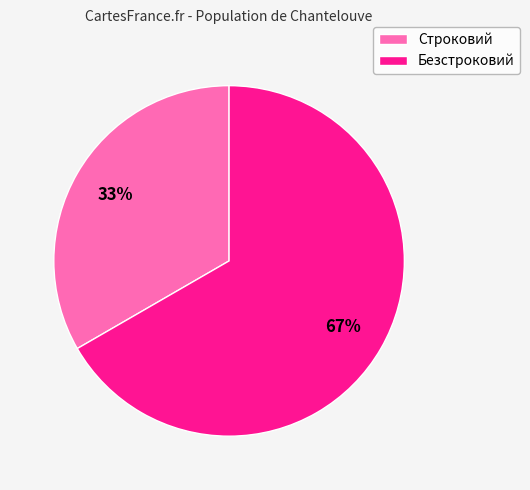

Is there any slice that represents more than half of the pie?

Yes